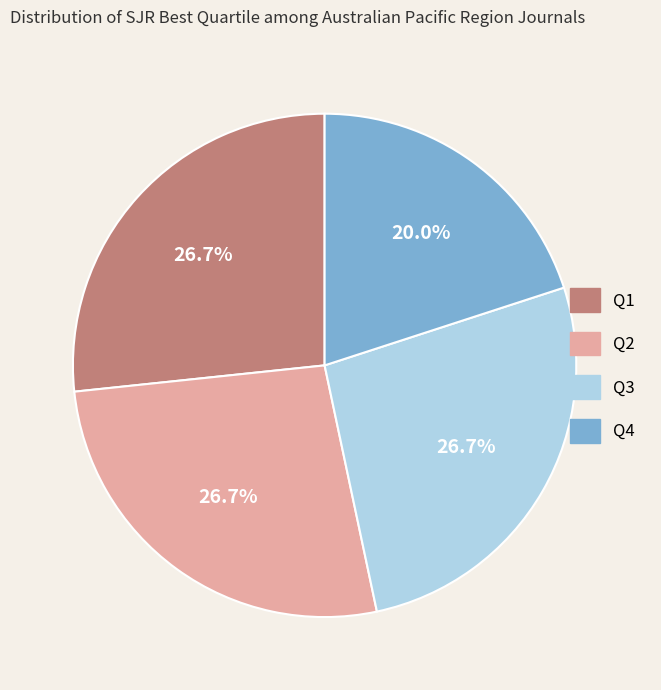

To the nearest percent, what percentage of the pie is Q2?

27%